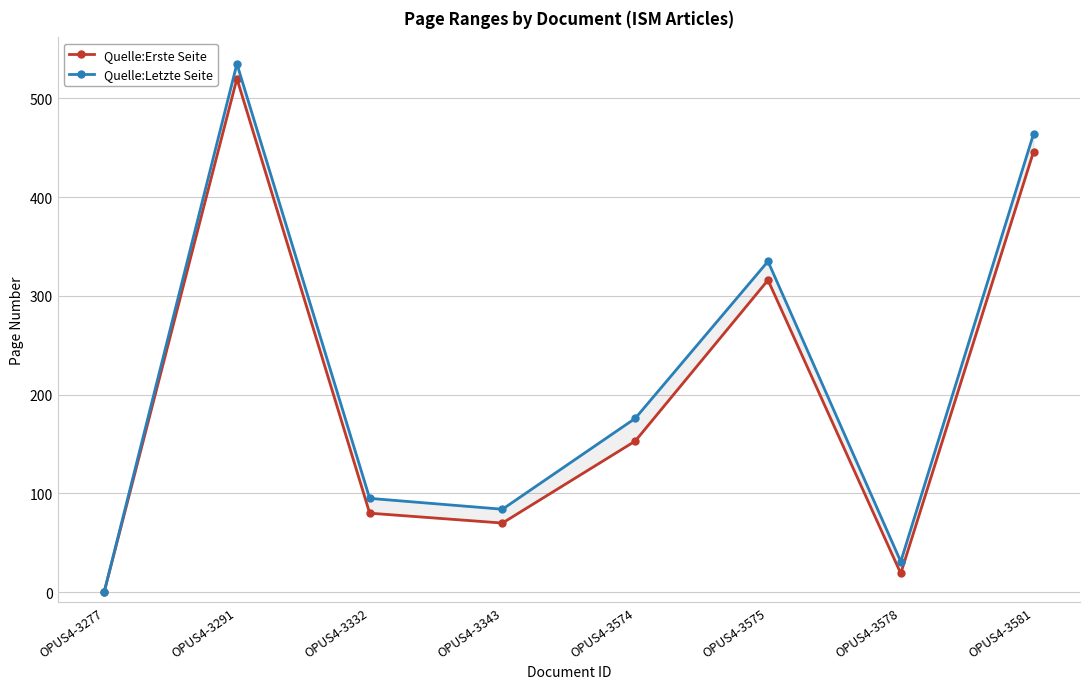

Rank the series at OPUS4-3578 from lowest to highest value.

Quelle:Erste Seite, Quelle:Letzte Seite